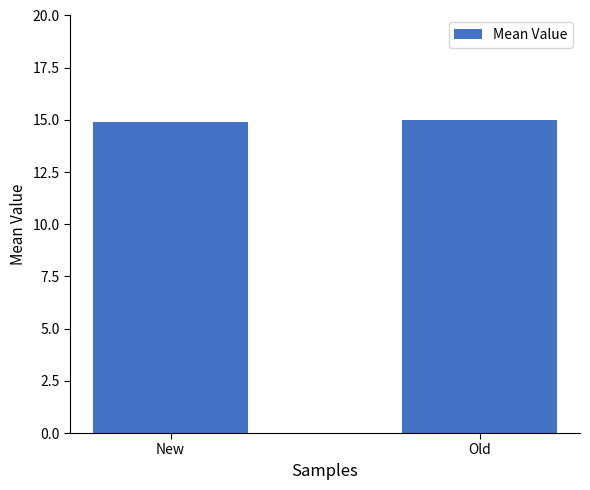

What is the average value?

15.0